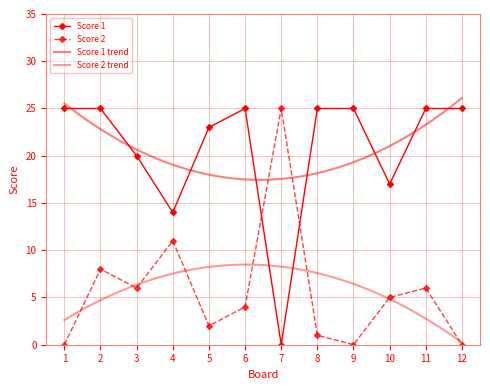

Reading left to right, what are all the values shown in this chart?

Score 1: 1=25	2=25	3=20	4=14	5=23	6=25	7=0	8=25	9=25	10=17	11=25	12=25
Score 2: 1=0	2=8	3=6	4=11	5=2	6=4	7=25	8=1	9=0	10=5	11=6	12=0